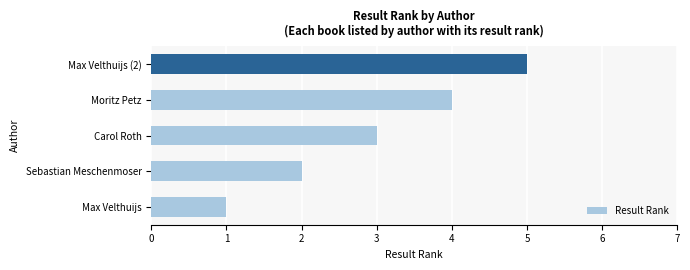

True or false: the data shows 0 at Sebastian Meschenmoser.

False